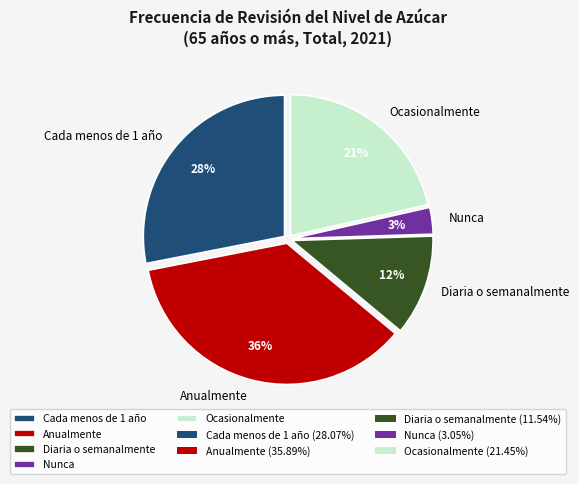

To the nearest percent, what is the difference between the largest and smallest slice percentages?

33%